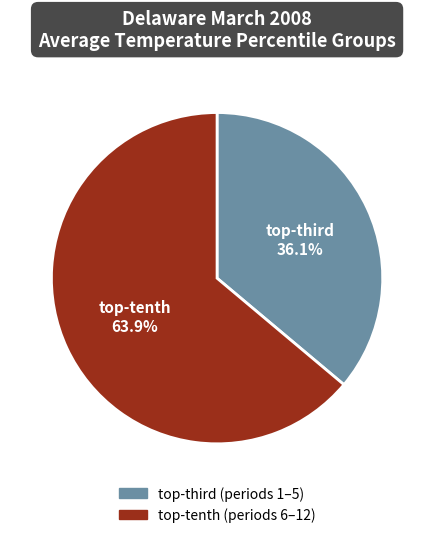

To the nearest percent, what is the difference between the largest and smallest slice percentages?

28%